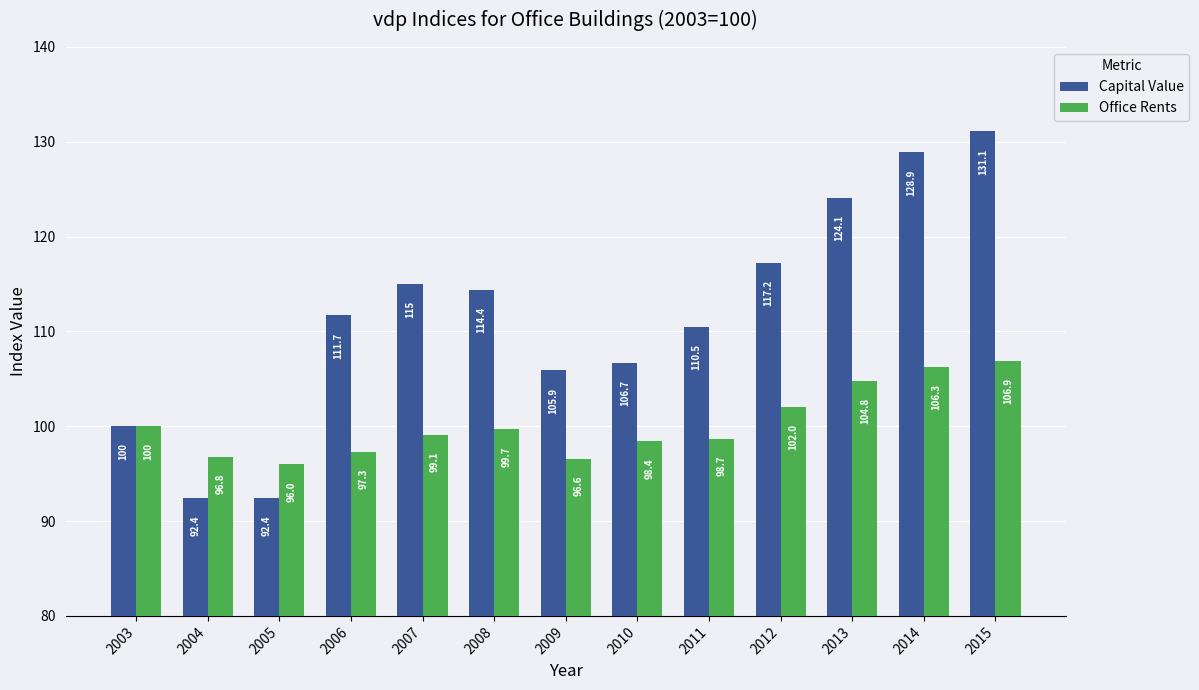

List the labels in order of Office Rents value, smallest first.

2005, 2009, 2004, 2006, 2010, 2011, 2007, 2008, 2003, 2012, 2013, 2014, 2015